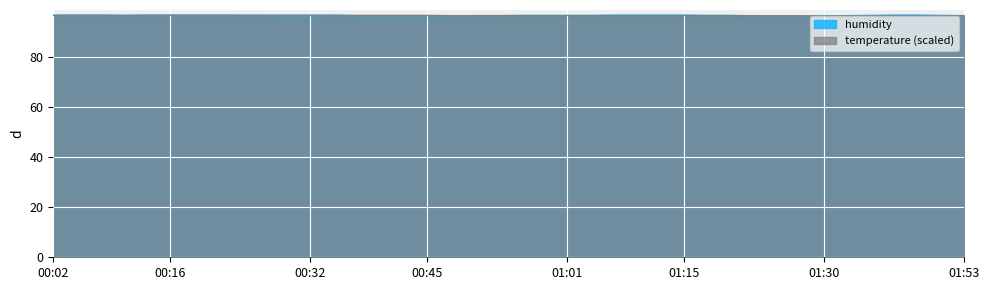

What position from the right is 01:25?

9